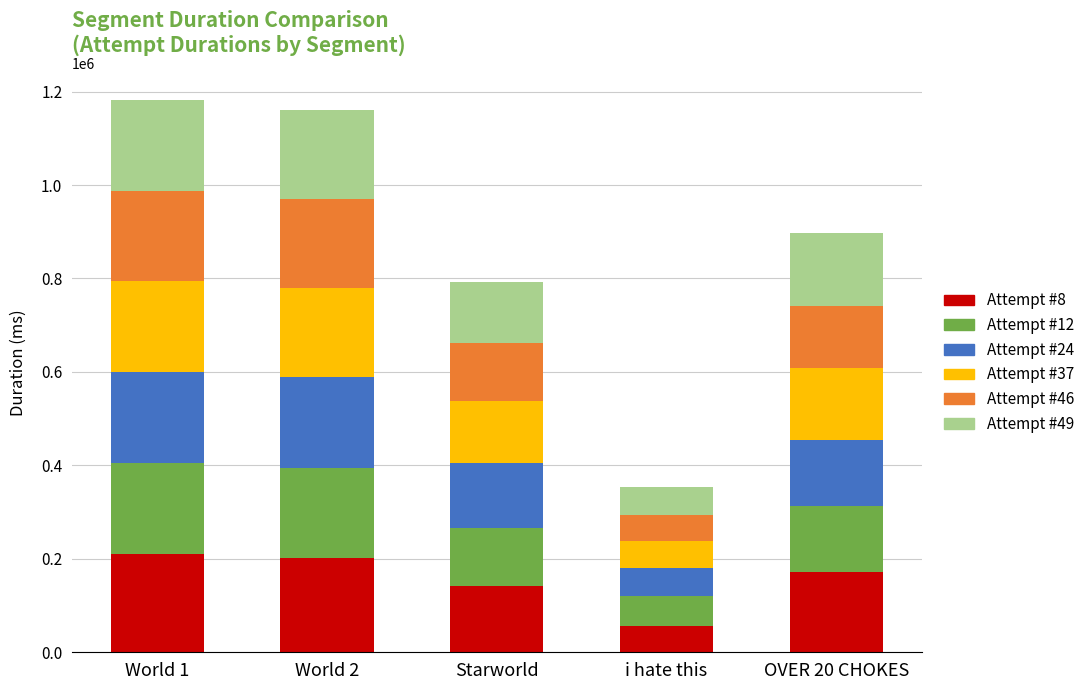

What is the total value across all series at i hate this?

353721